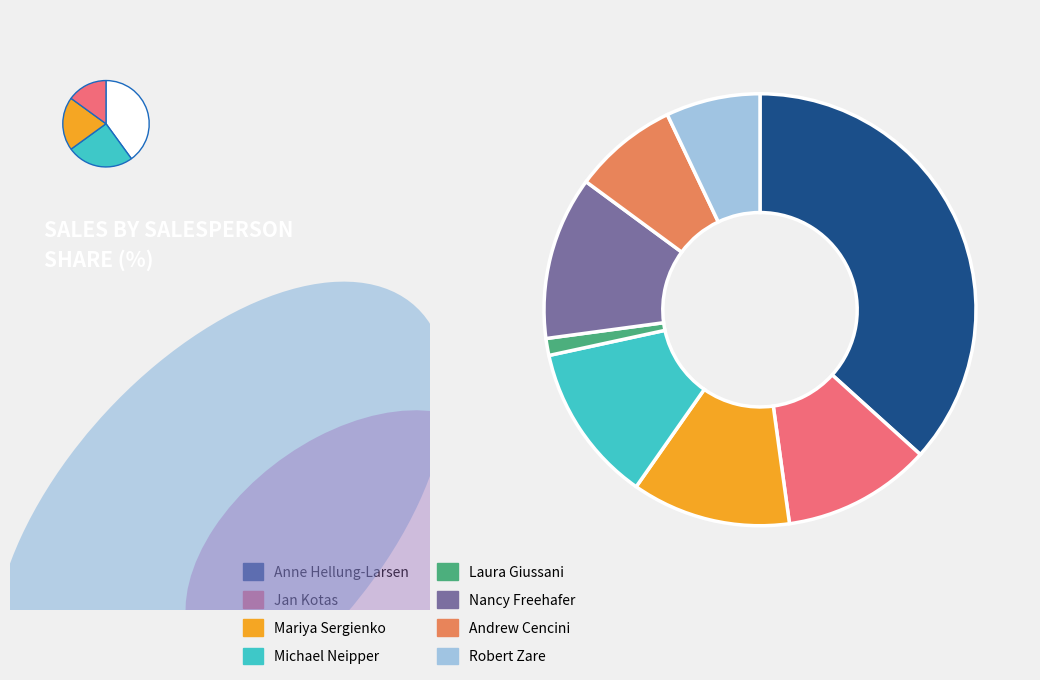

To the nearest percent, what is the difference between the largest and smallest slice percentages?

35%